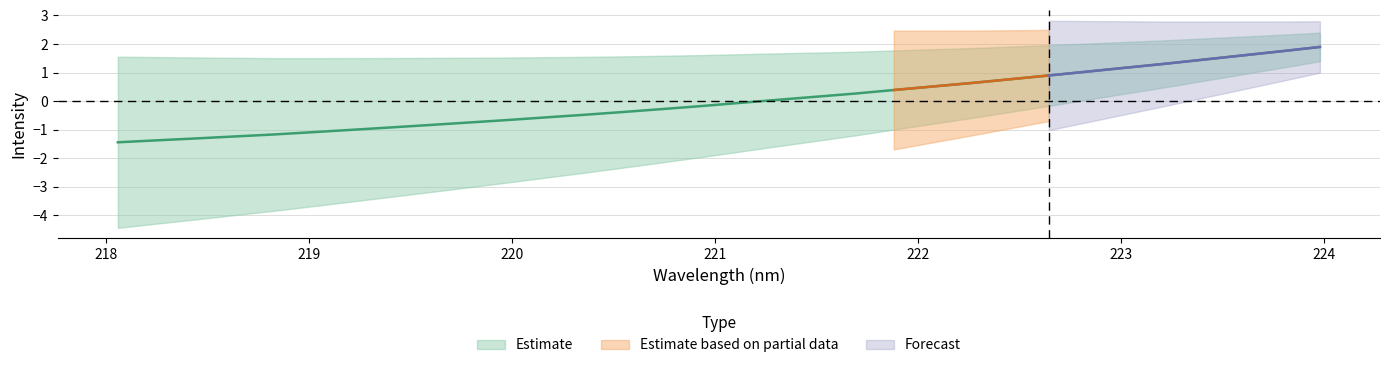

What is the value of the 4th point from the left?

-1.2